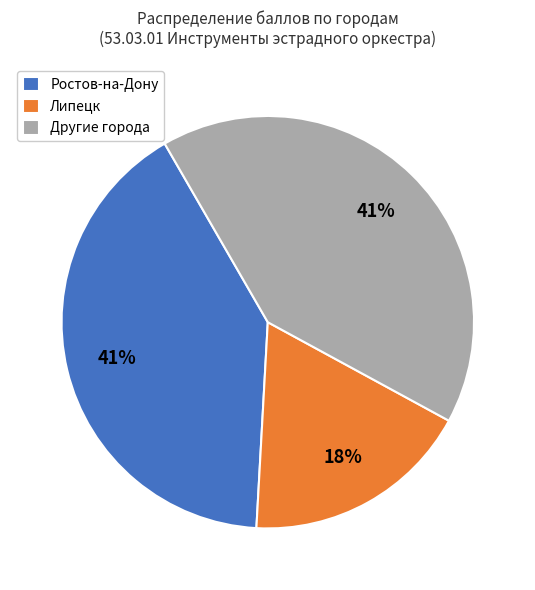

How many slices are in this pie chart?

3